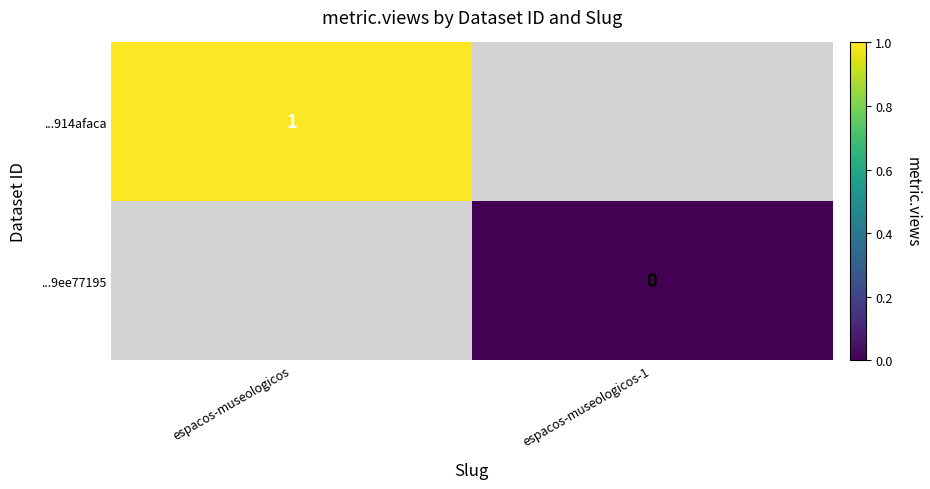

At how many categories does at least one series exceed 0?

1